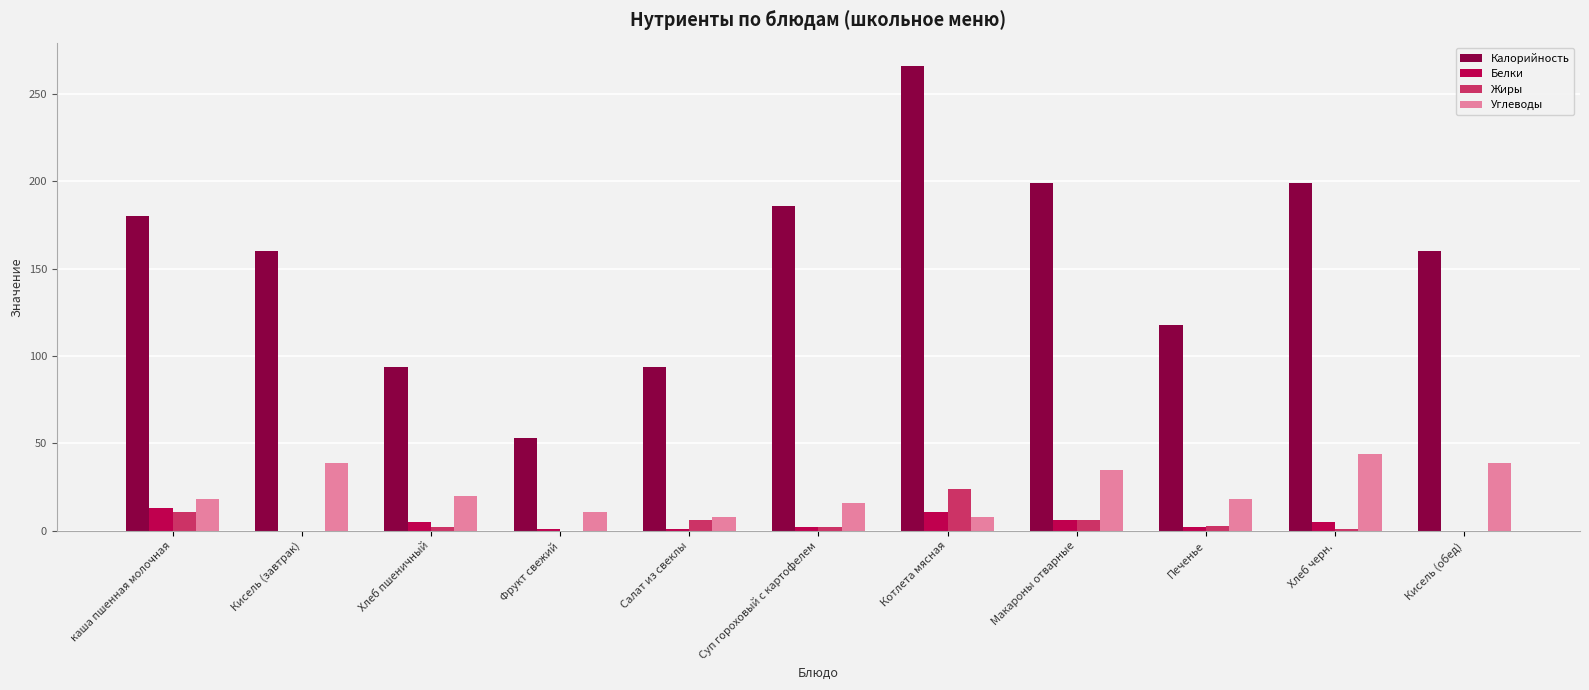

What is the total value across all series at Кисель (завтрак)?

199